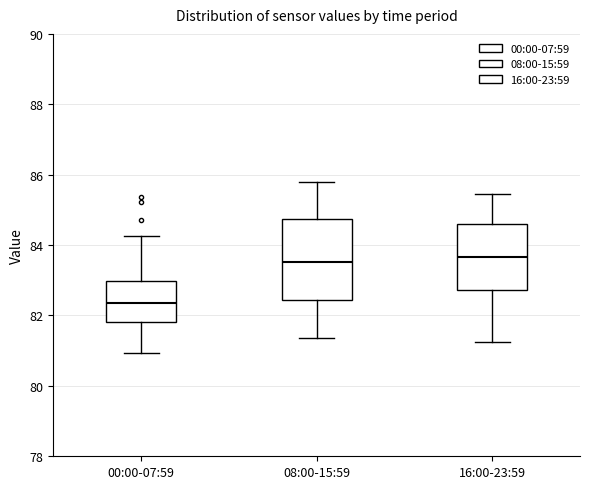

Where does the upper whisker of the box for 00:00-07:59 end on the y-axis? The values are not printed on the chart, so give them approximately, as read against the axis.

84.2